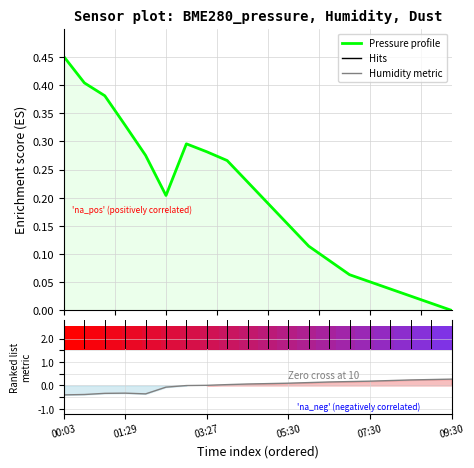

What is the value of the BME280_pressure (norm) point at the 6th from the left?

0.2